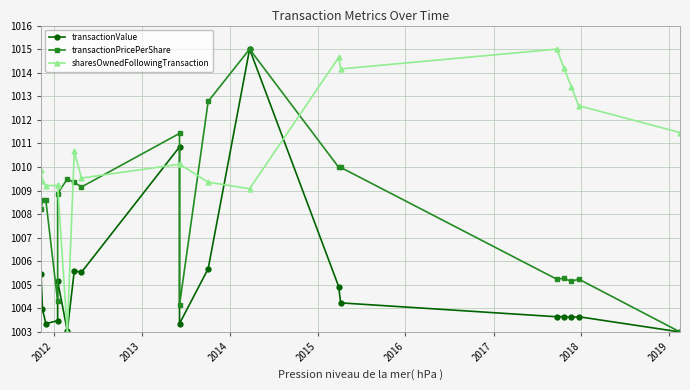

What is the minimum value for sharesOwnedFollowingTransaction?

1003.0